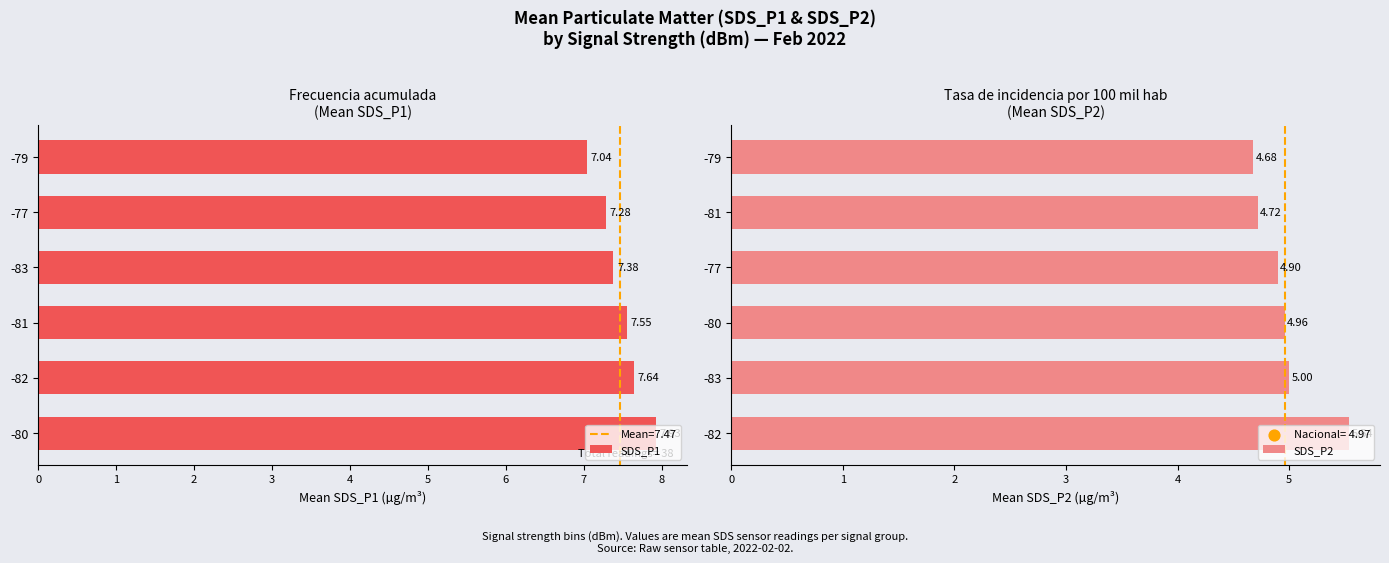

Which series contains the highest Y value?

SDS_P1